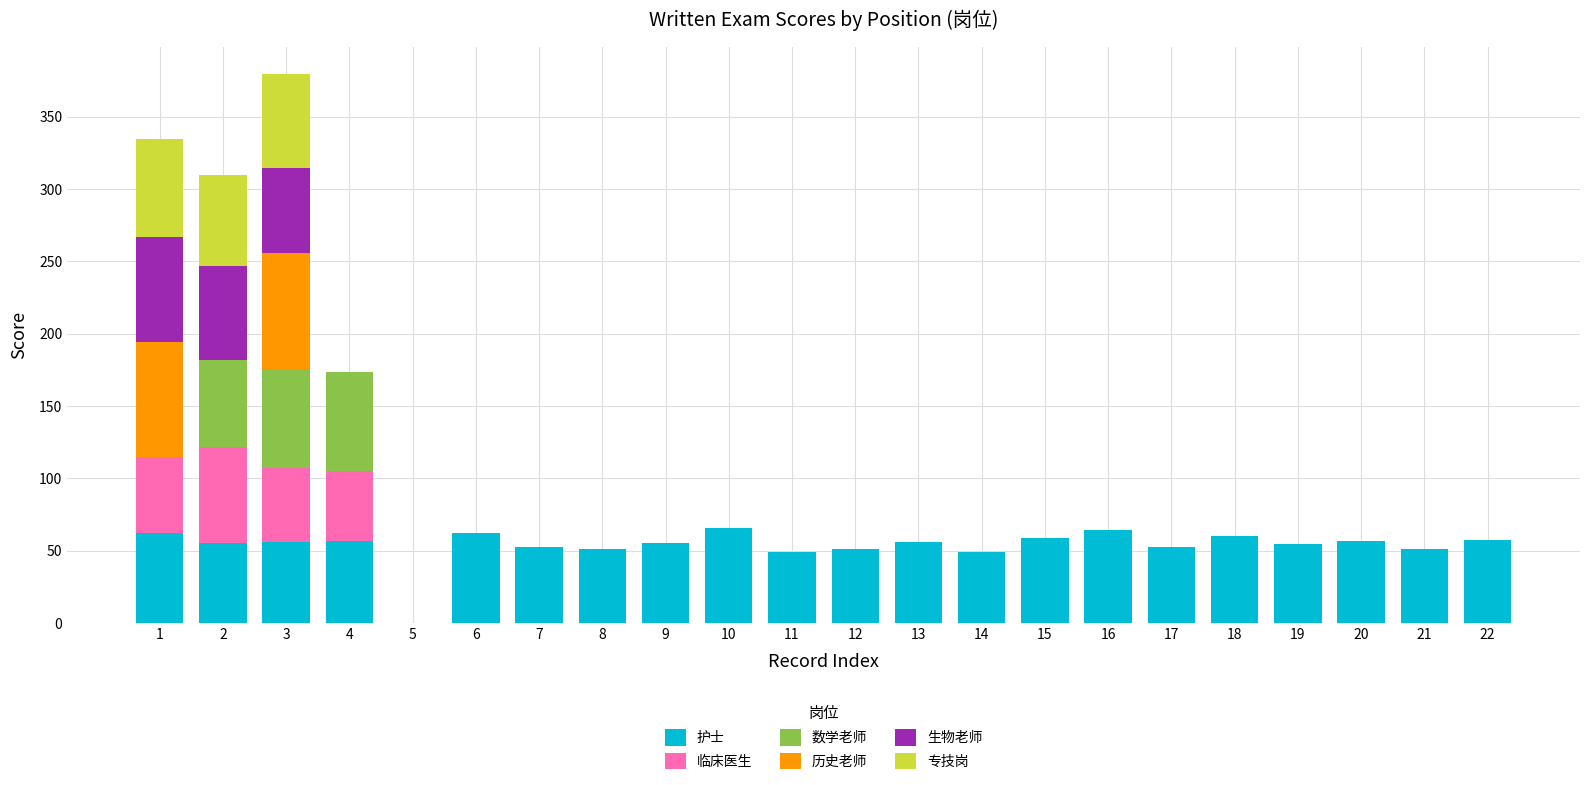

What is the total value across all series at 4?

173.5